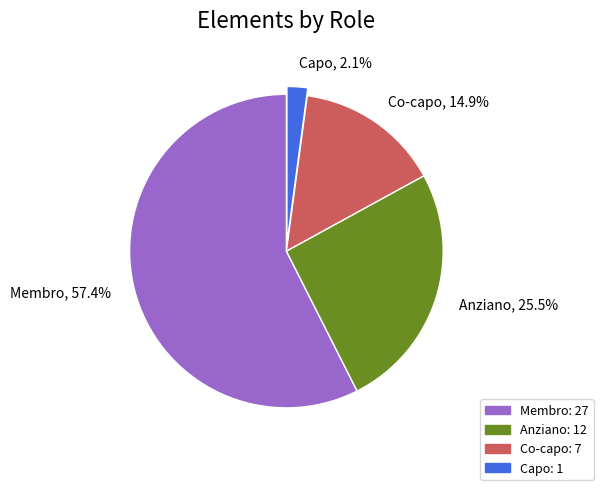

Rank the categories by value from lowest to highest.

Capo, Co-capo, Anziano, Membro